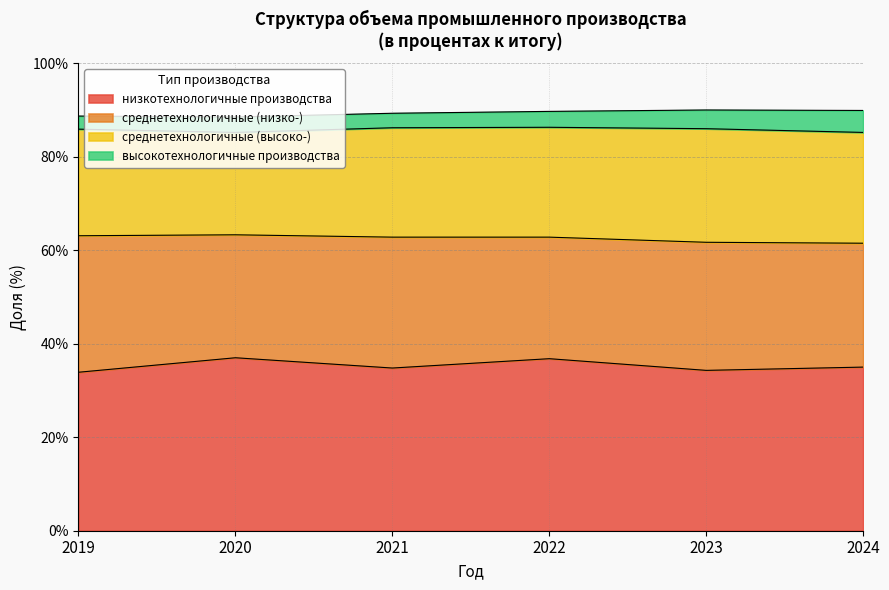

Reading left to right, transcribe all the data shown in this chart.

низкотехнологичные производства: 2019=33.9	2020=37.0	2021=34.8	2022=36.8	2023=34.3	2024=35.0
среднетехнологичные (низко-): 2019=29.2	2020=26.3	2021=28.0	2022=26.0	2023=27.4	2024=26.5
среднетехнологичные (высоко-): 2019=22.8	2020=21.9	2021=23.4	2022=23.5	2023=24.3	2024=23.7
высокотехнологичные производства: 2019=2.8	2020=3.3	2021=3.1	2022=3.4	2023=4.0	2024=4.7